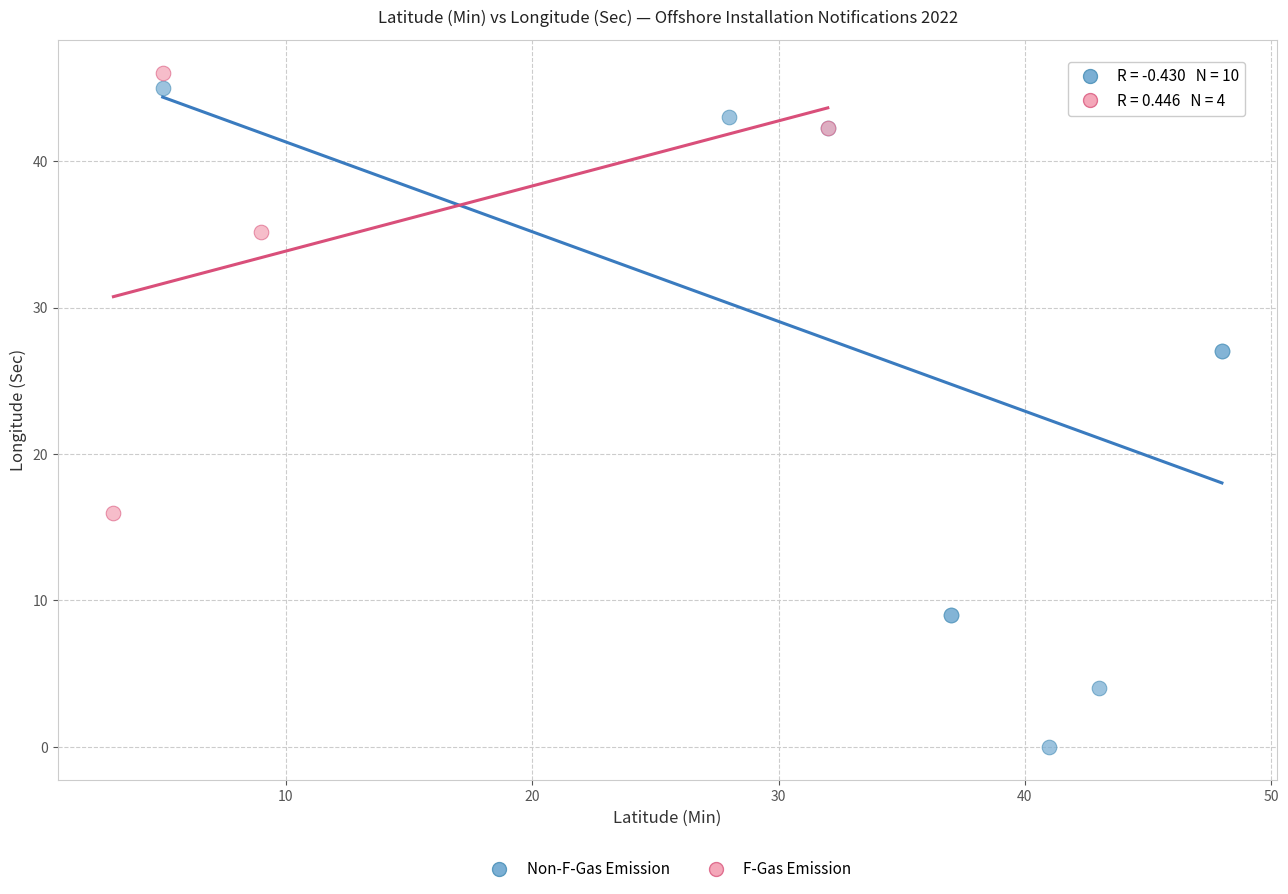

Which series reaches the minimum Y coordinate?

Non-F-Gas Emission